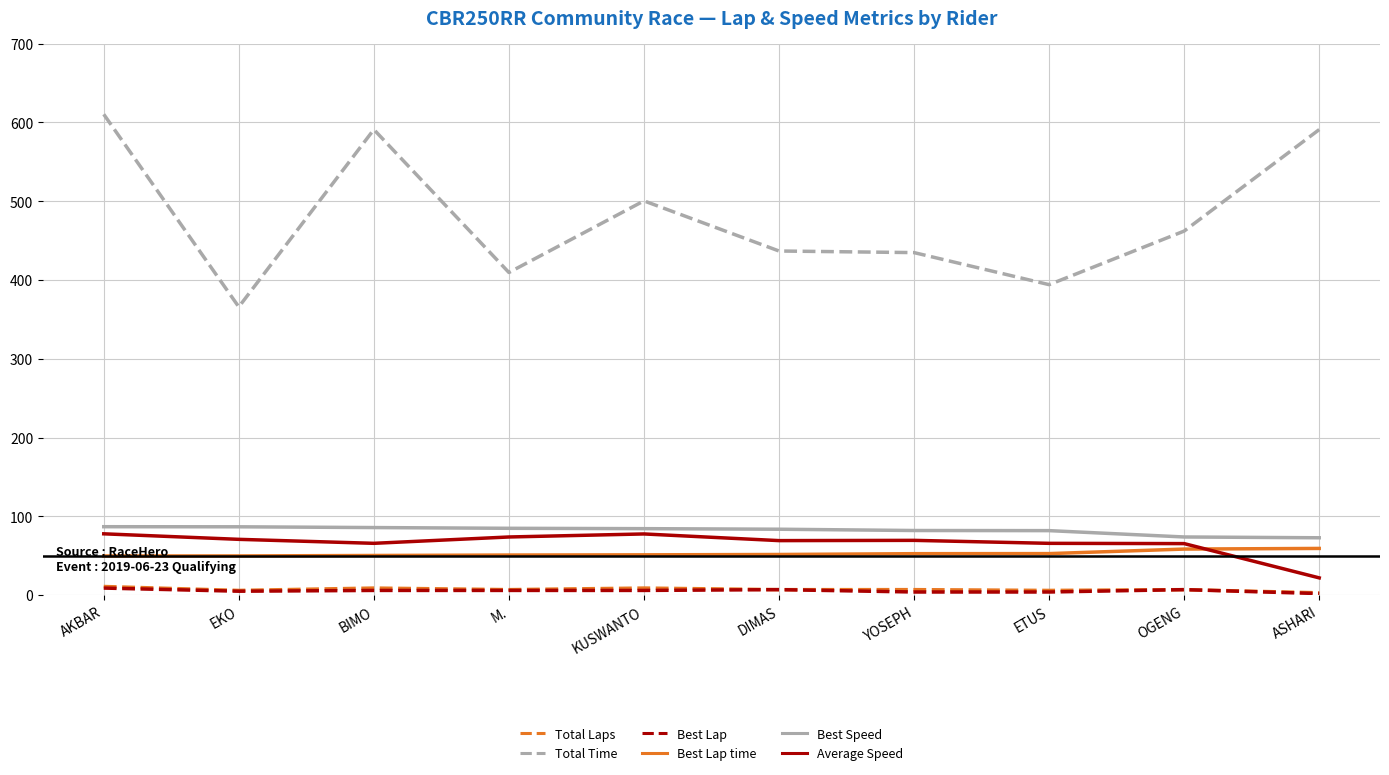

The Total Time series shows 436.8 at DIMAS. True or false?

True